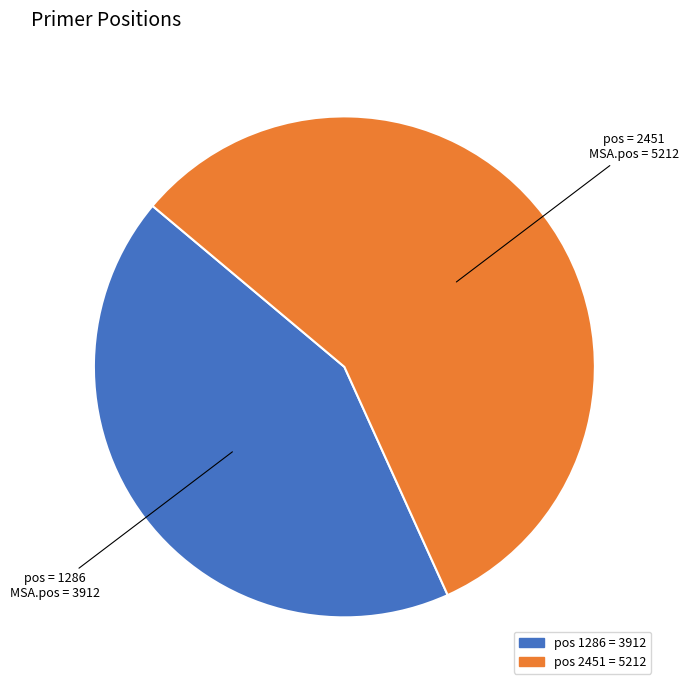

Does any single category account for the majority?

Yes